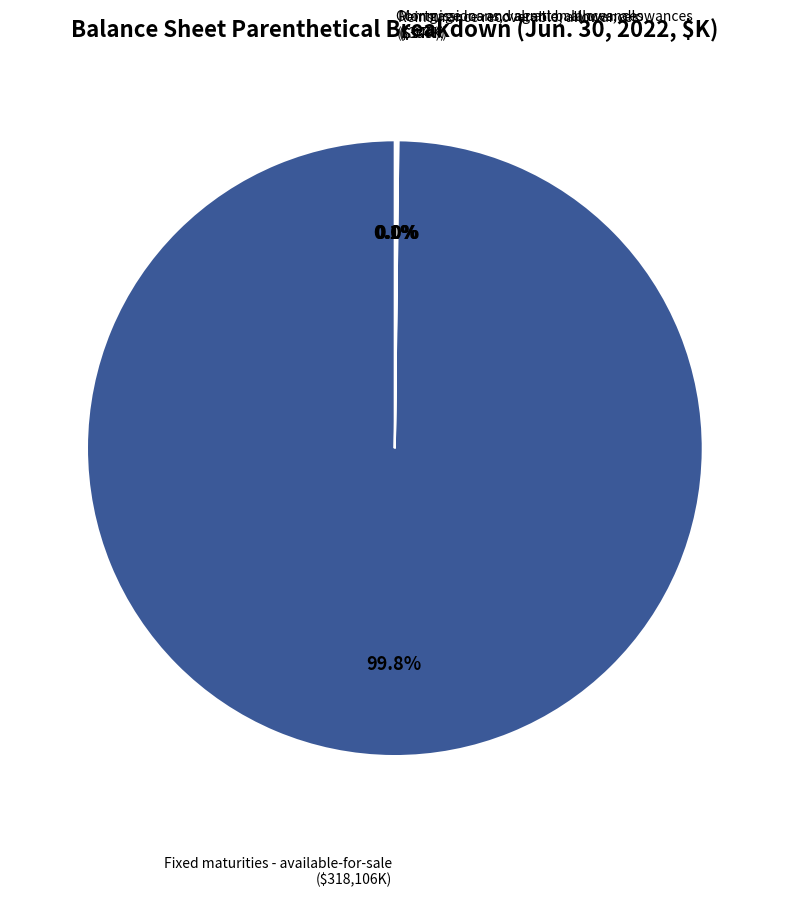

What is the majority slice?

Fixed maturities - available-for-sale